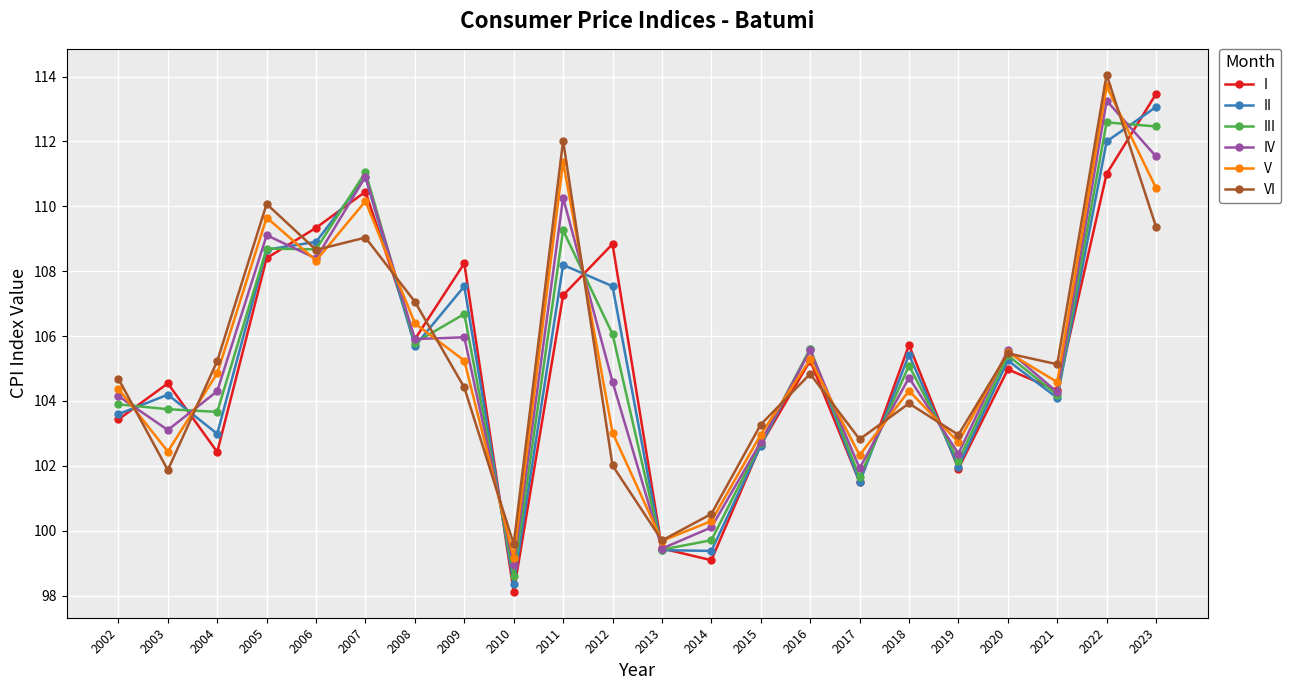

Is this an area chart (filled region under the line)?

No